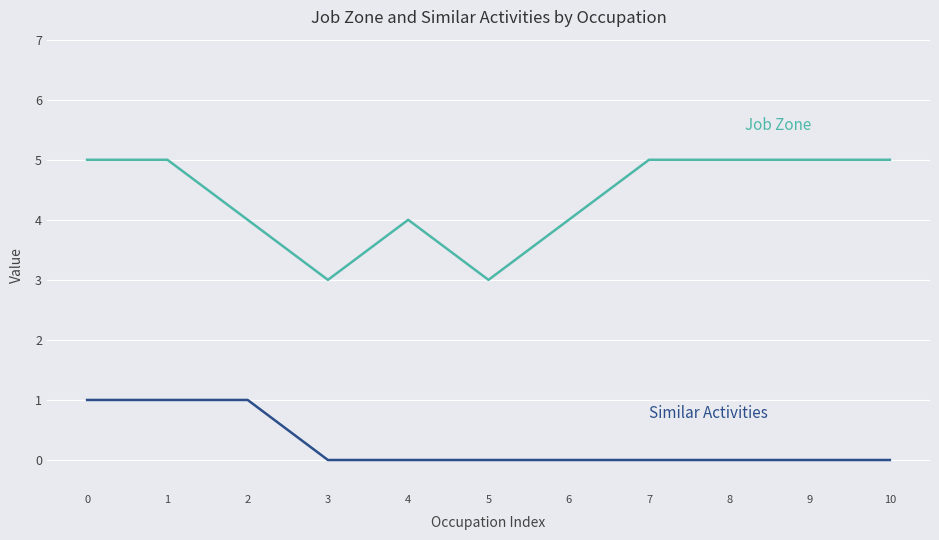

What is the total value across all series at 9?

5